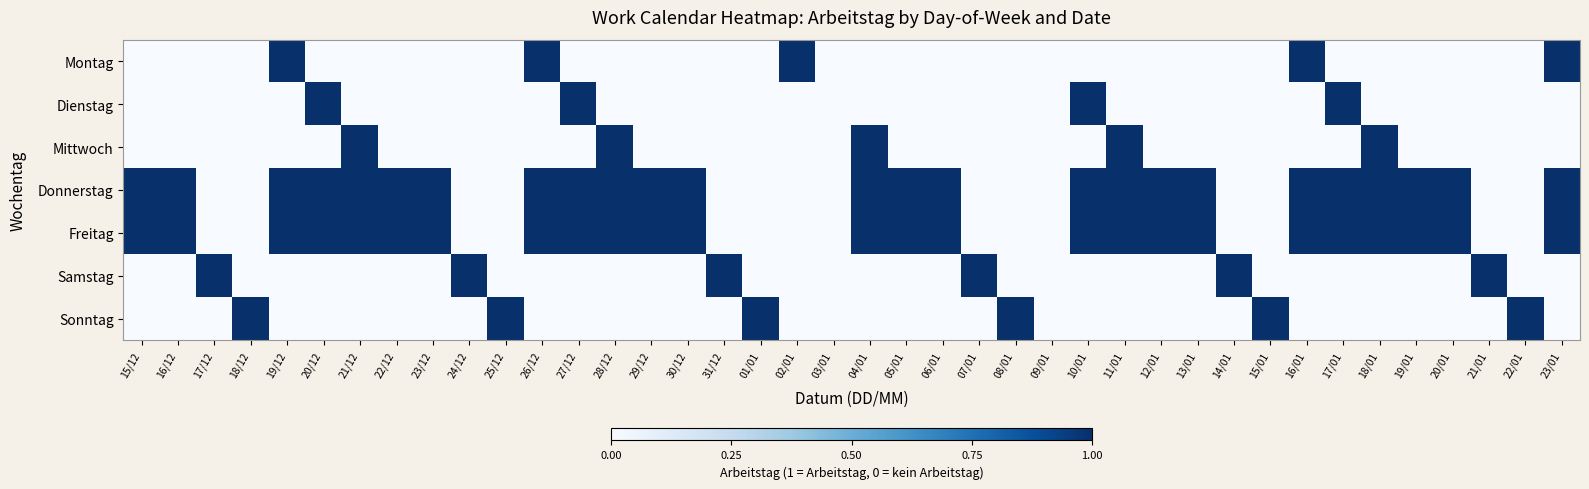

What is the total value across all series at 17/12?

1